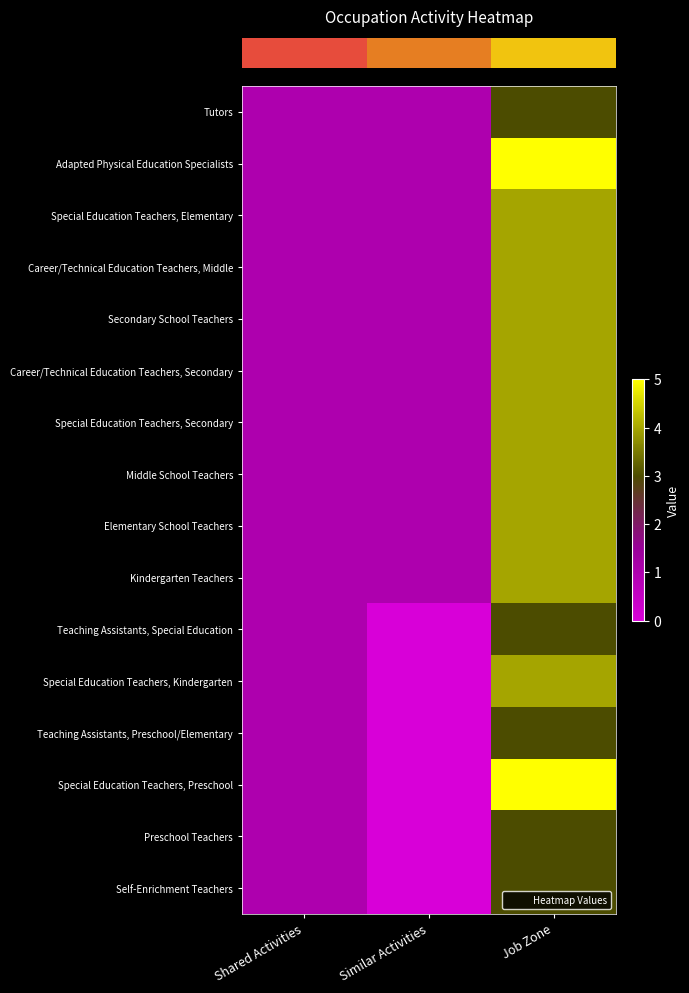

Which category has the lowest value across all series?

Similar Activities